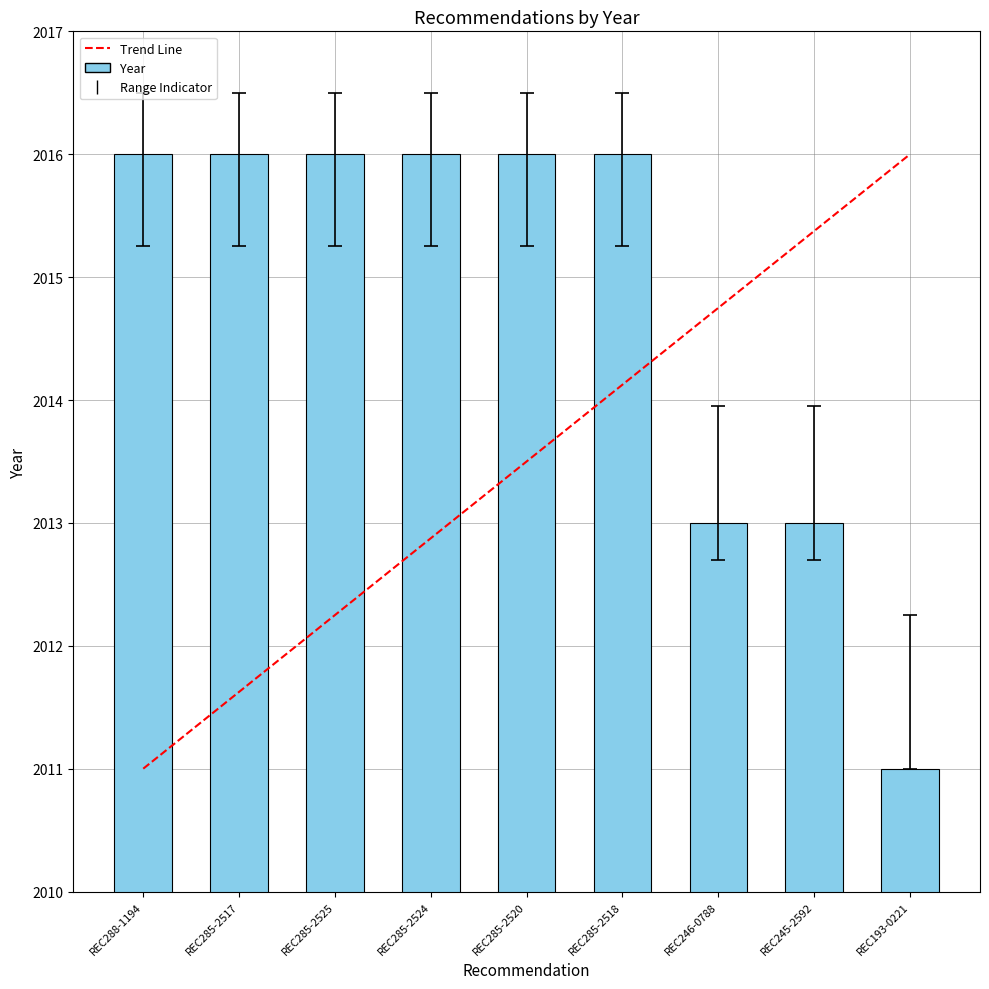

Approximately how many times larger is the value at REC288-1194 compared to REC285-2517?

1.0